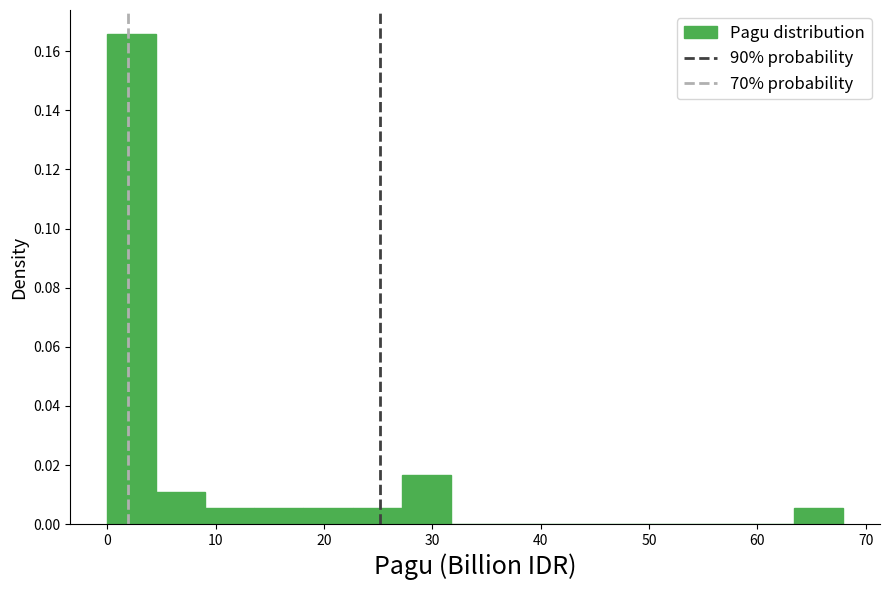

Reading left to right, transcribe this chart: for each bar, give the range it covers on the x-axis and its height. Neither the bar edges nor the heights are printed on the chart, so give them approximately, as read against the axes.

0 to 5: 0.166
5 to 9: 0.012
9 to 14: 0.006
14 to 18: 0.006
18 to 23: 0.006
23 to 27: 0.006
27 to 32: 0.016
32 to 36: 0
36 to 41: 0
41 to 45: 0
45 to 50: 0
50 to 54: 0
54 to 59: 0
59 to 63: 0
63 to 68: 0.006